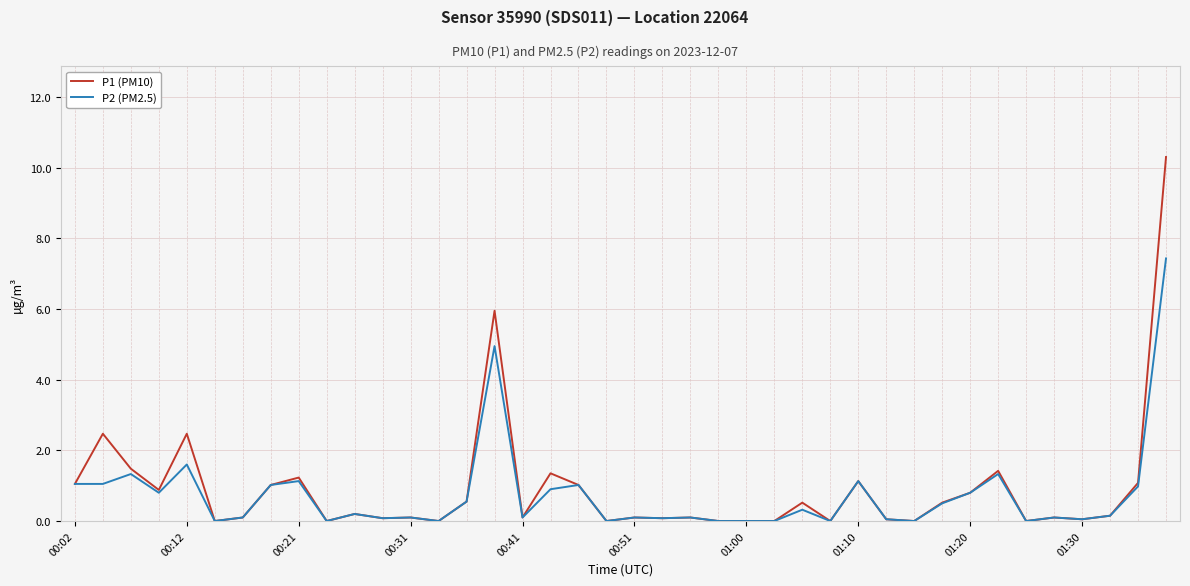

What are all the series names shown in the legend?

P1 (PM10), P2 (PM2.5)